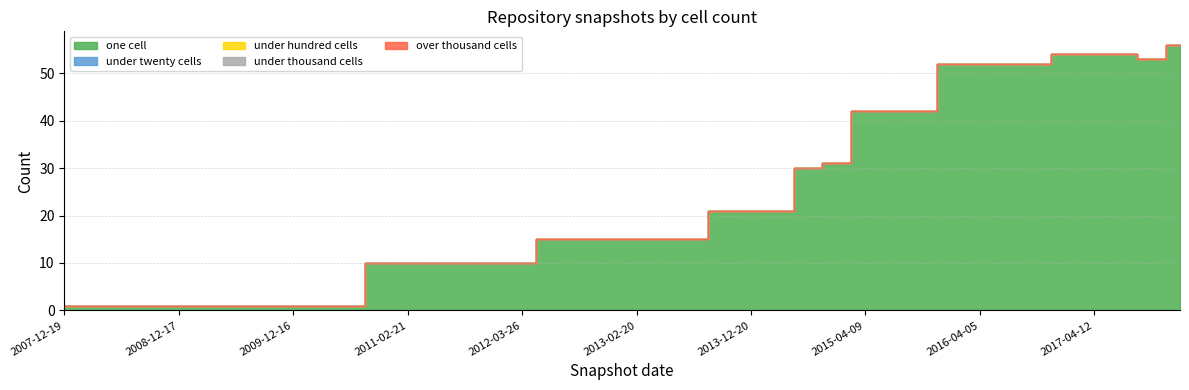

Where is the first local minimum for one_cell?

2017-10-12